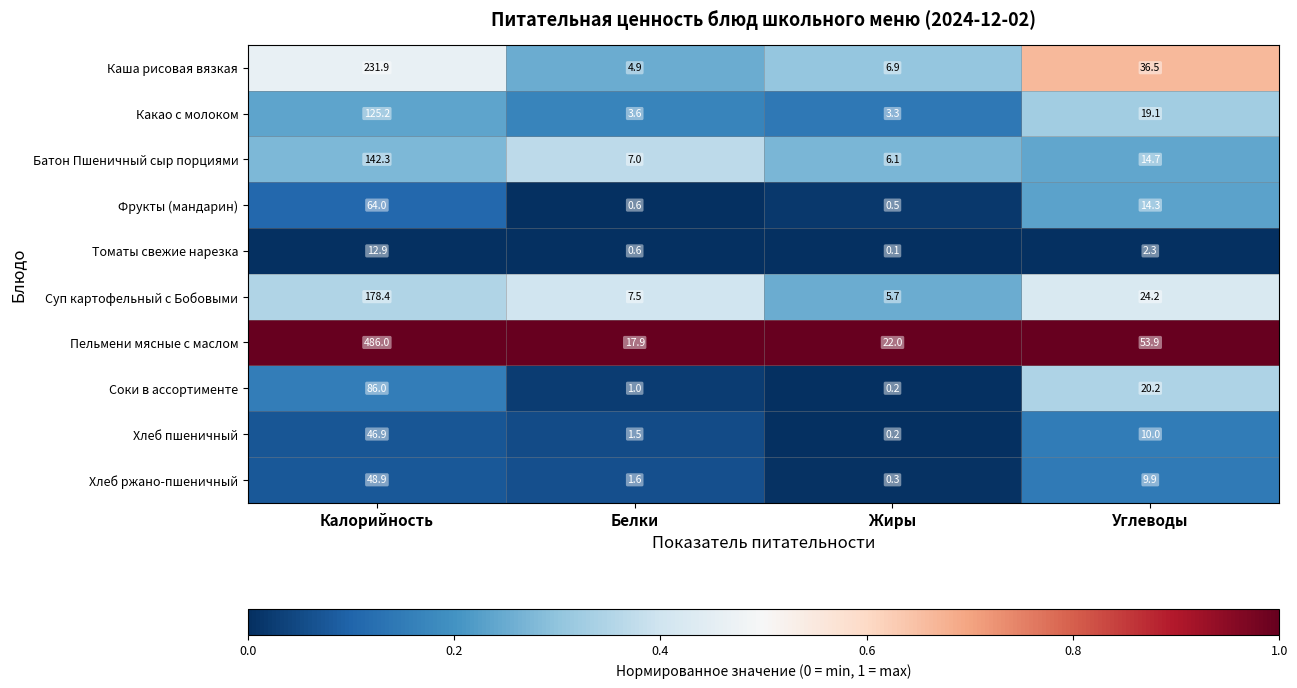

What is the average value of the Какао с молоком series?

37.8